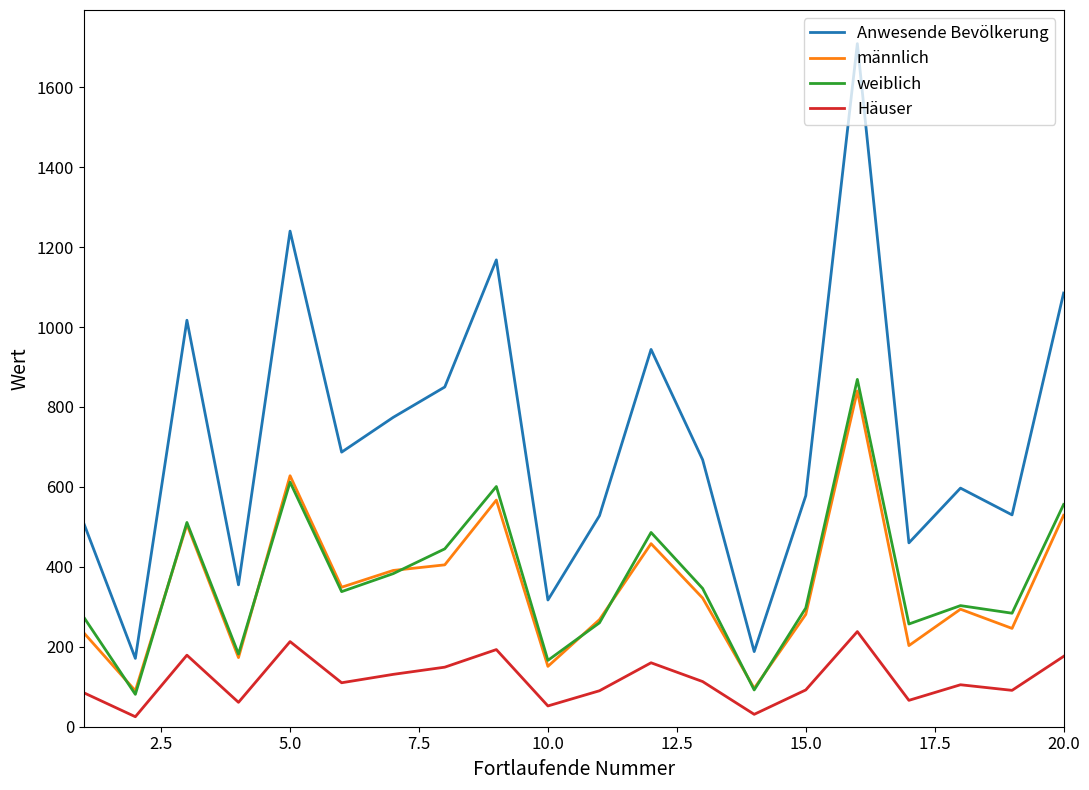

Which series has the largest range (max minus min)?

Anwesende Bevölkerung